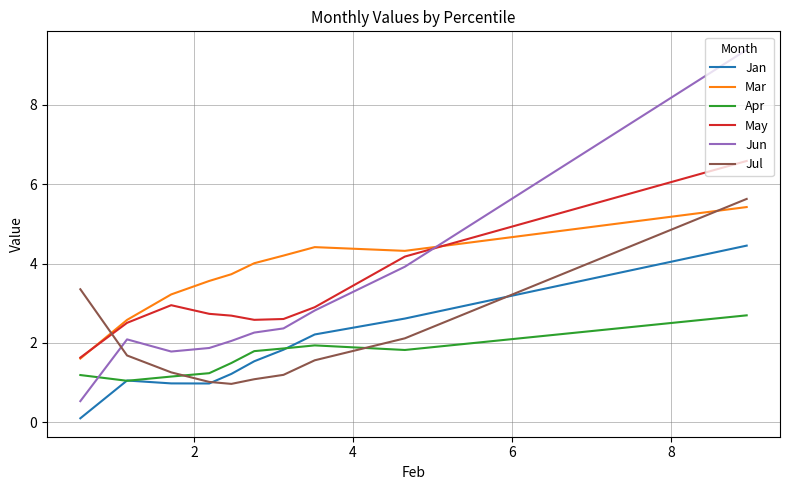

Rank the series by their maximum value, from lowest to highest.

Apr, Jan, Mar, Jul, May, Jun